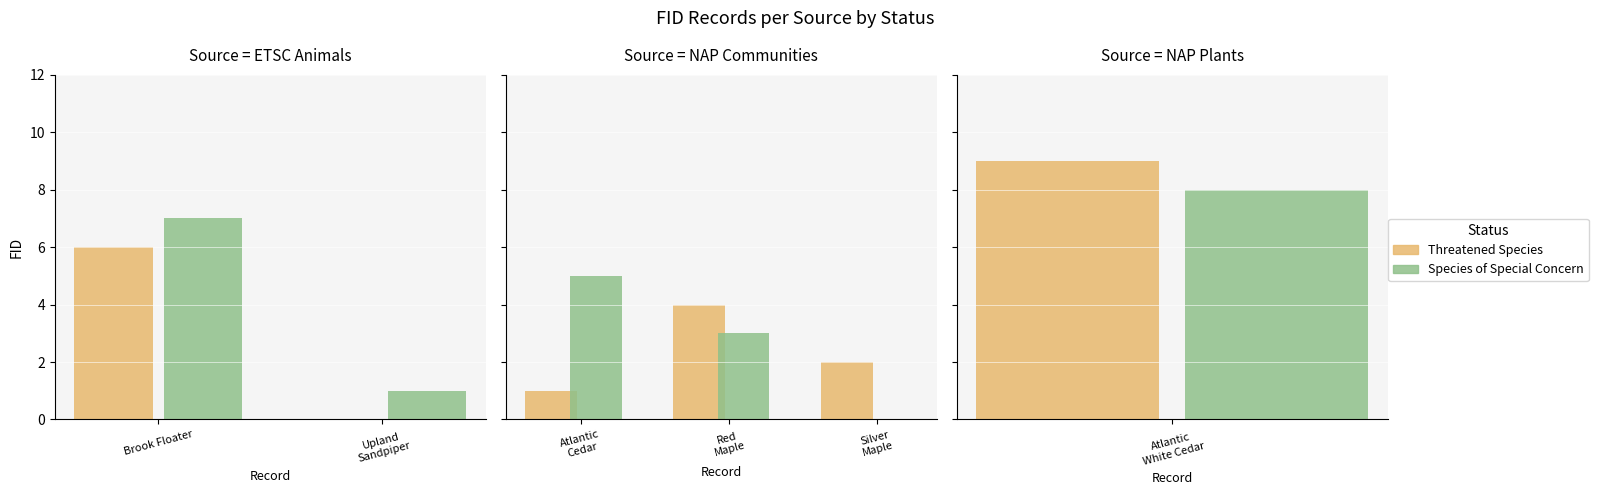

Does the chart contain any negative values?

No